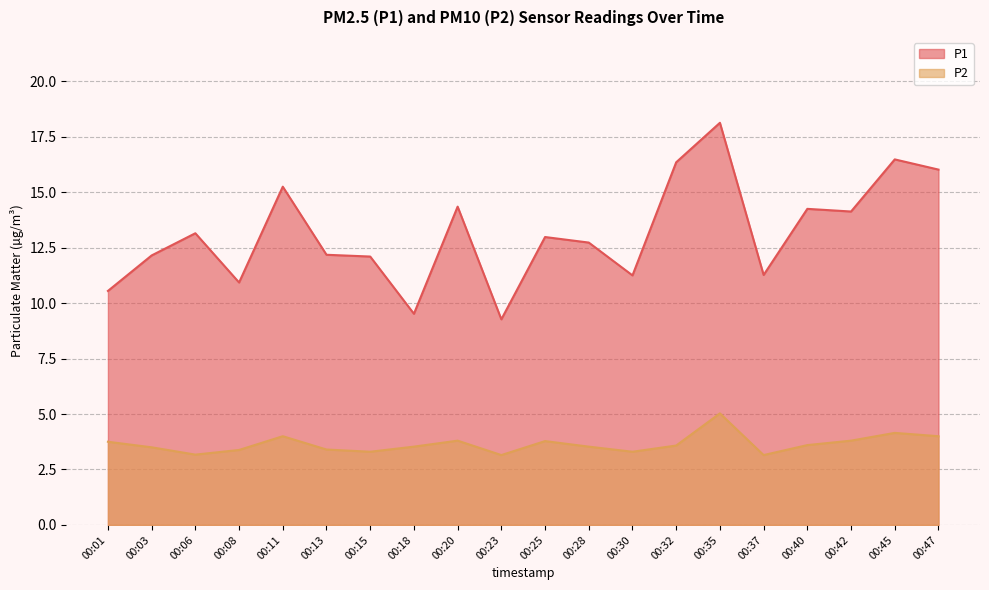

Where is the first local minimum for P1?

00:08